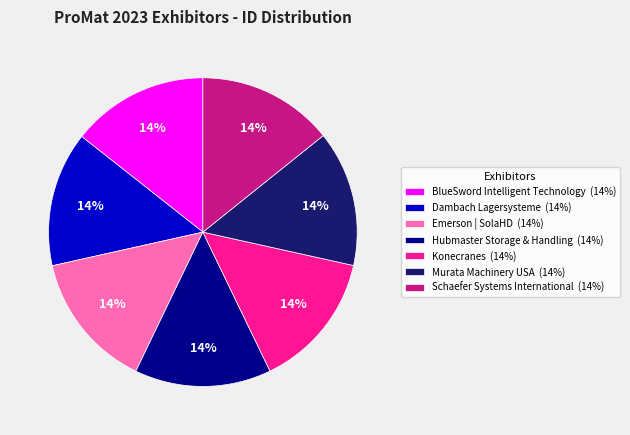

Approximately how many times larger is the value at Dambach Lagersysteme (14%) compared to Hubmaster Storage & Handling (14%)?

1.0